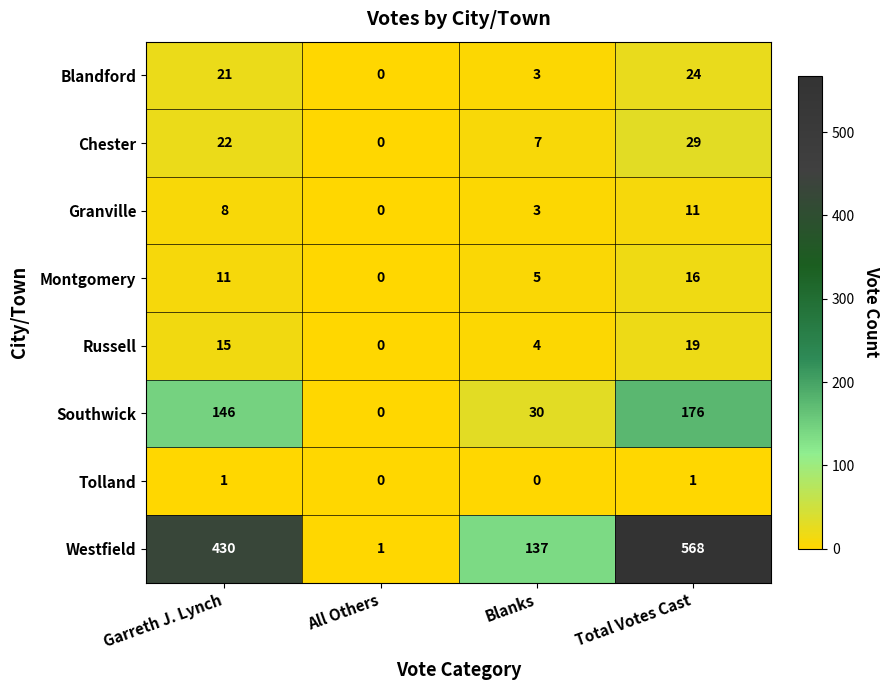

How many Russell values are between 4 and 19?

3